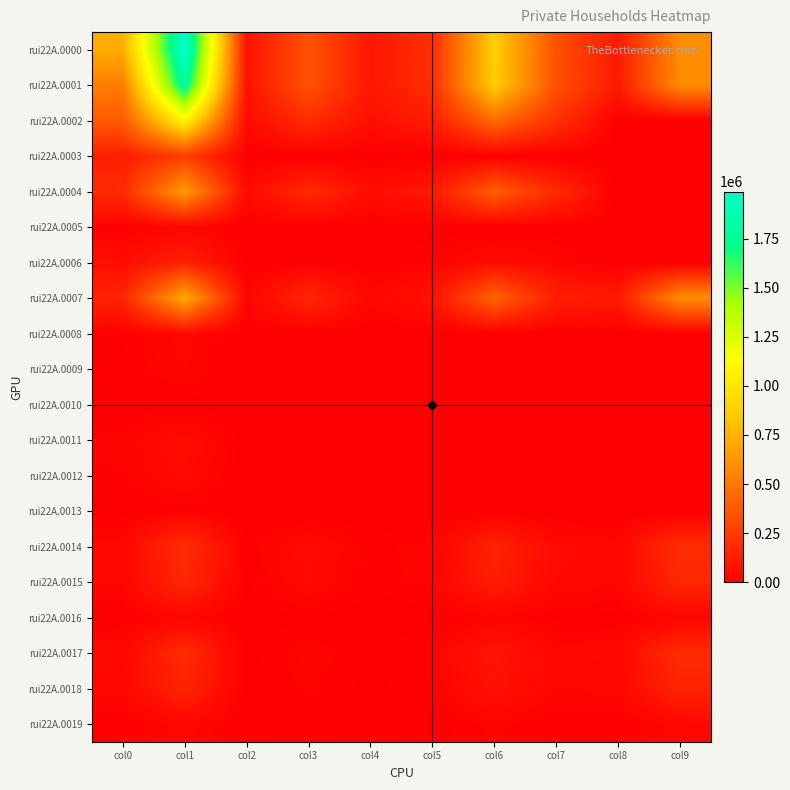

Which category has the lowest value across all series?

col8